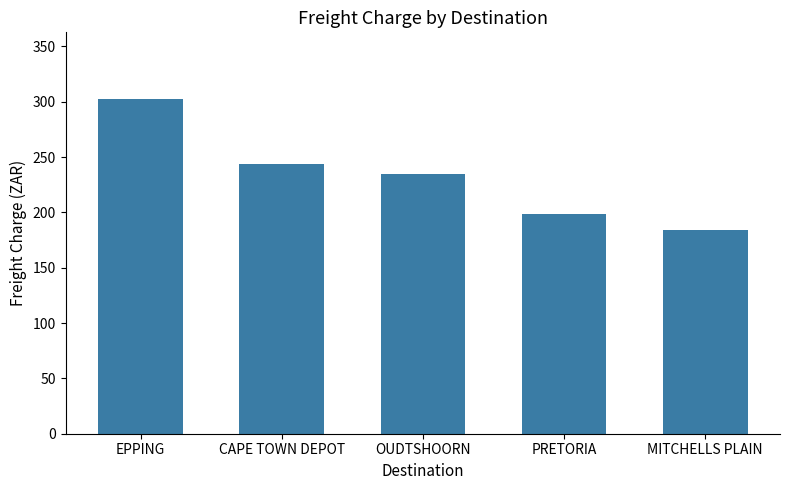

What is the minimum value shown in the chart?

184.4